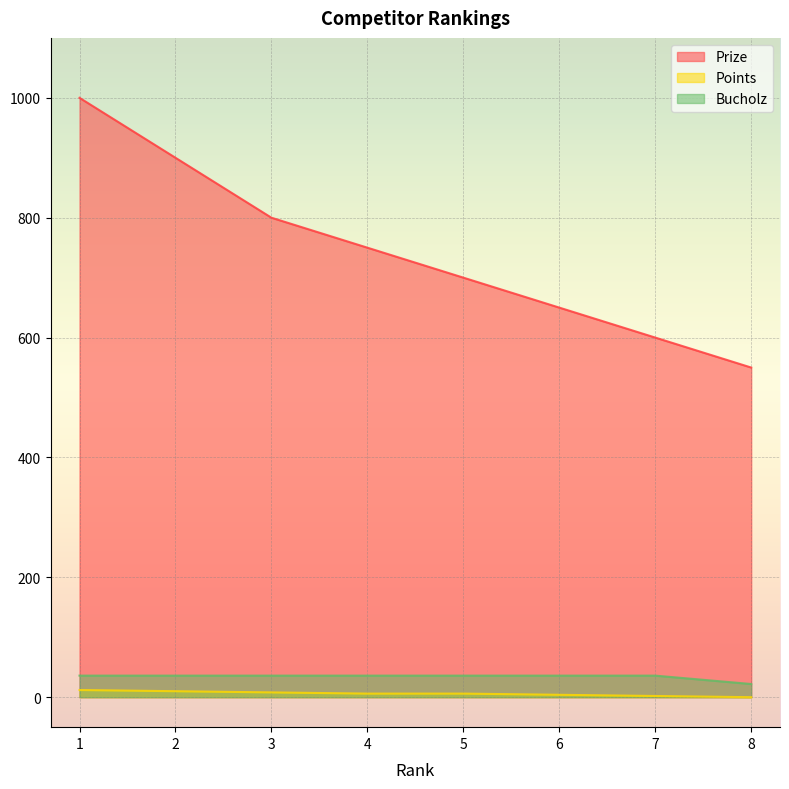

What is the value of the Prize point at the 6th from the left?

650